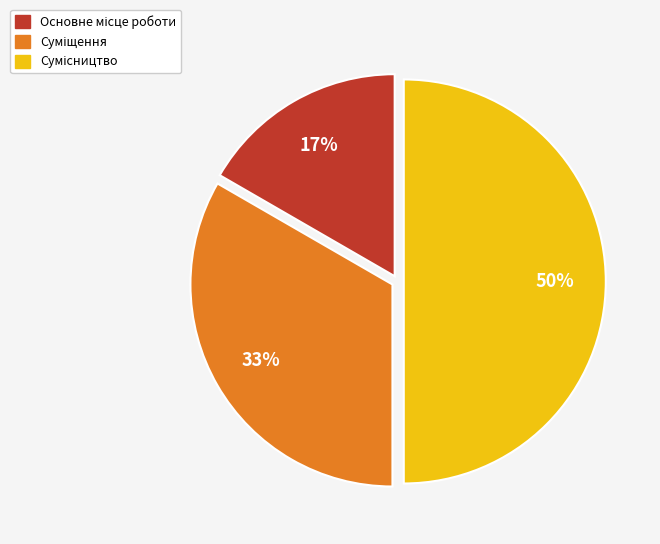

To the nearest percent, what is the difference between the largest and smallest slice percentages?

33%